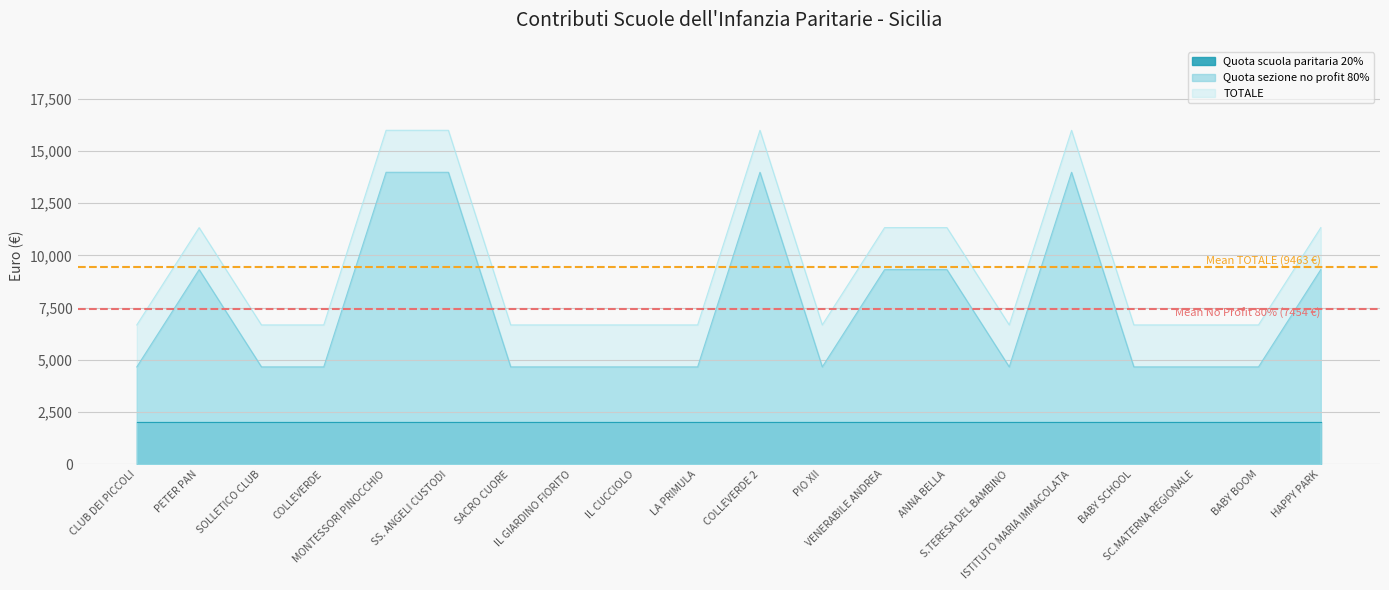

What is the highest value of the TOTALE series?

15985.4